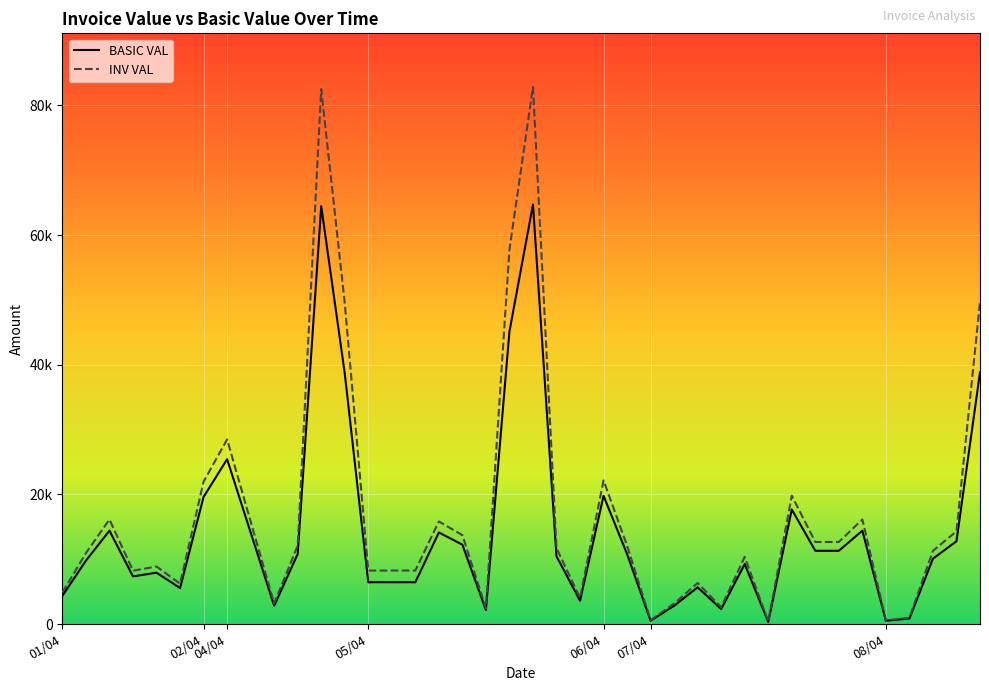

At which label is INV VAL closest to 41599?

12